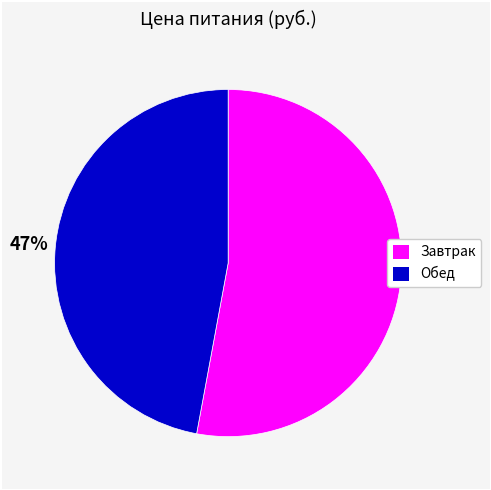

To the nearest percent, what percentage of the pie is Обед?

47%